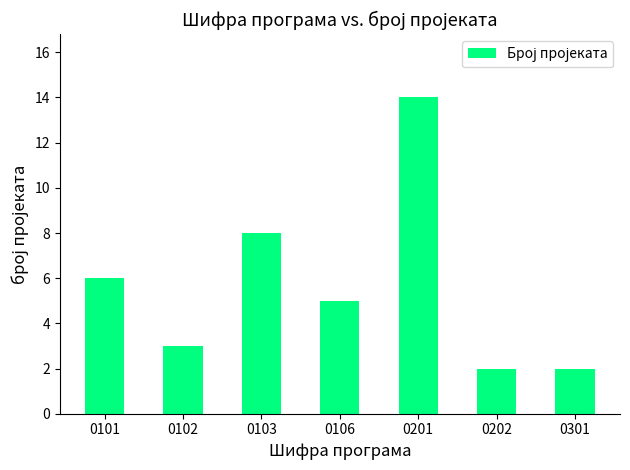

Does the chart contain any negative values?

No